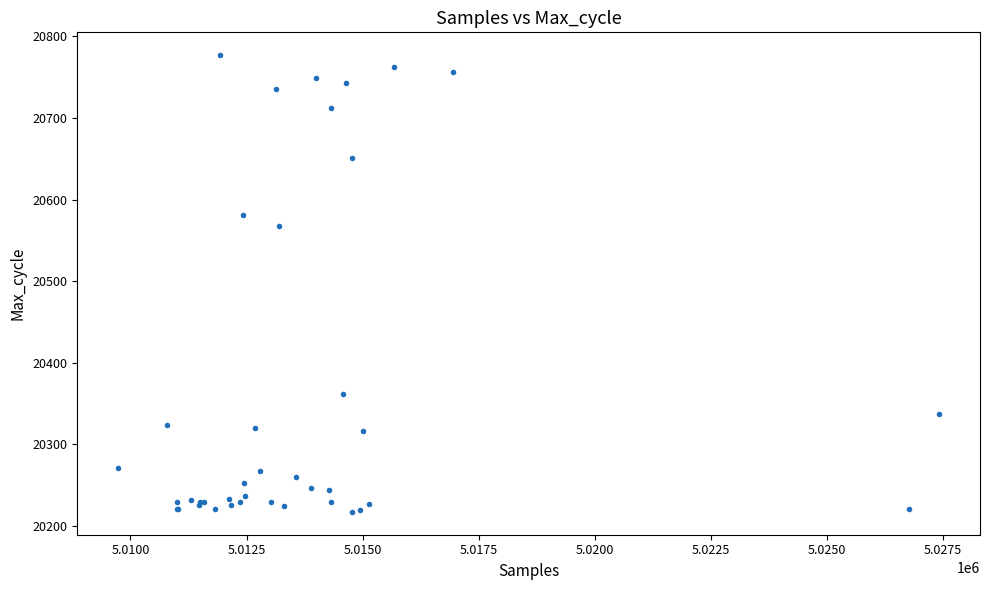

What Y value in the scatter plot is closest to 20497?

20567